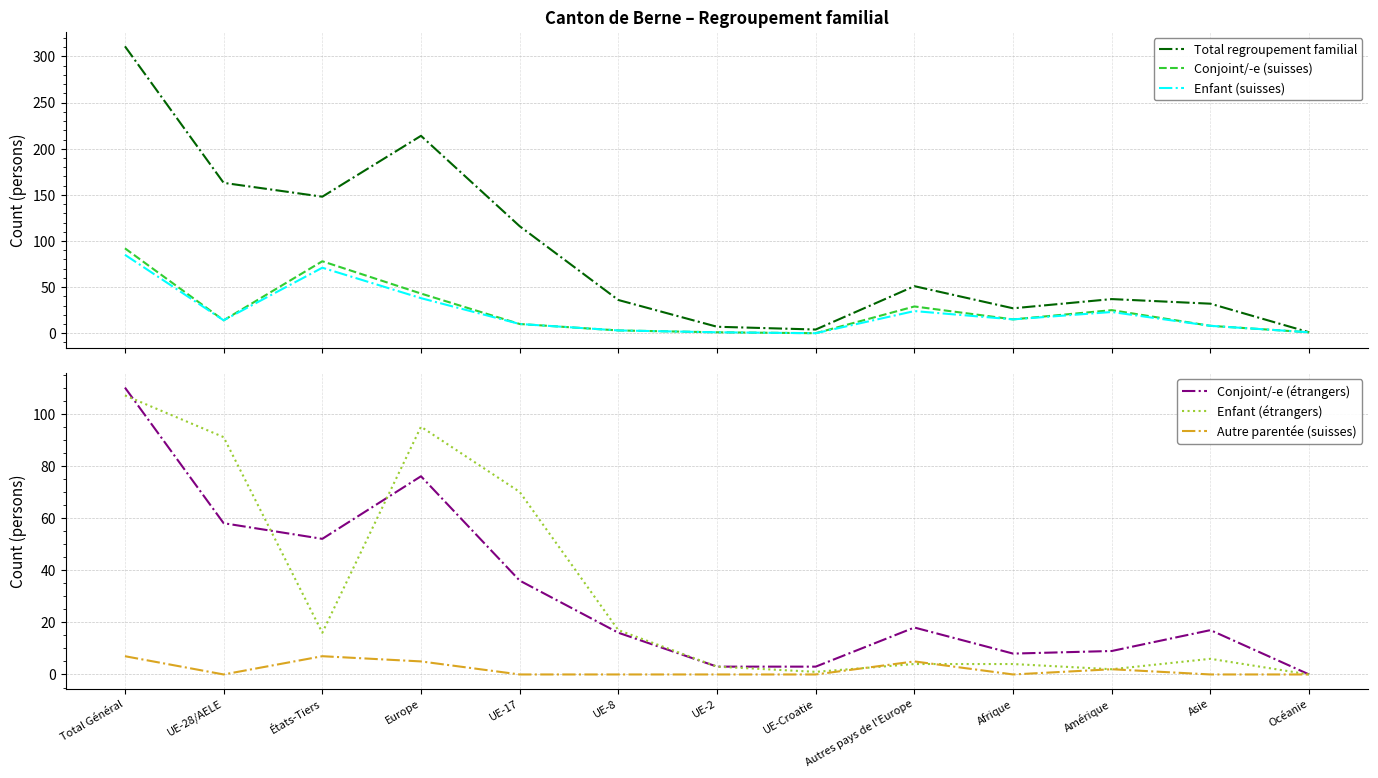

Which category has the highest value across all series?

Total Général